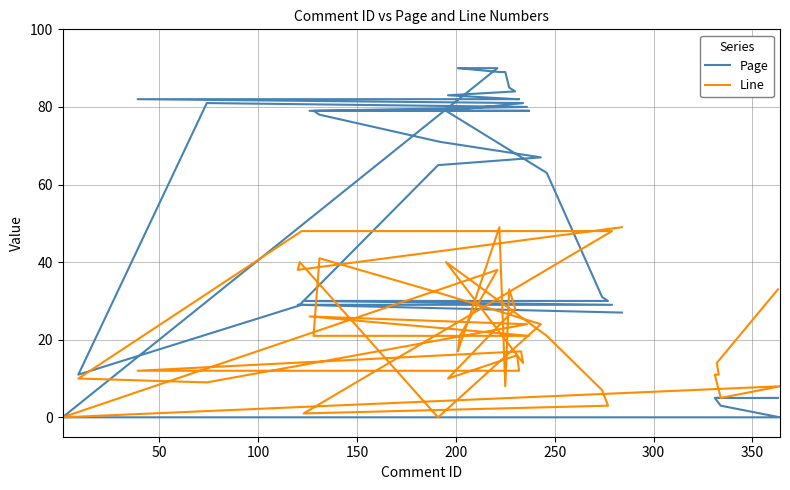

Which series has the largest range (max minus min)?

Page